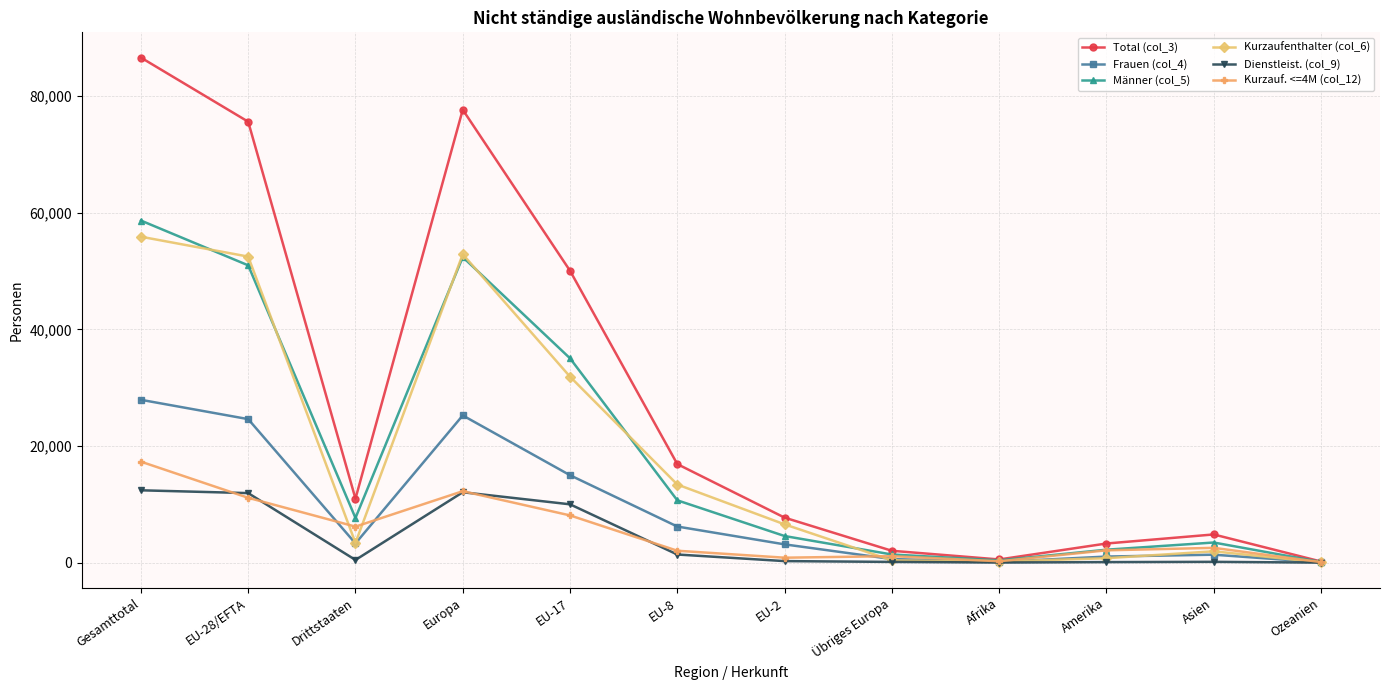

Is it true that Kurzaufenthalter (col_6) equals 52902 at Europa?

True